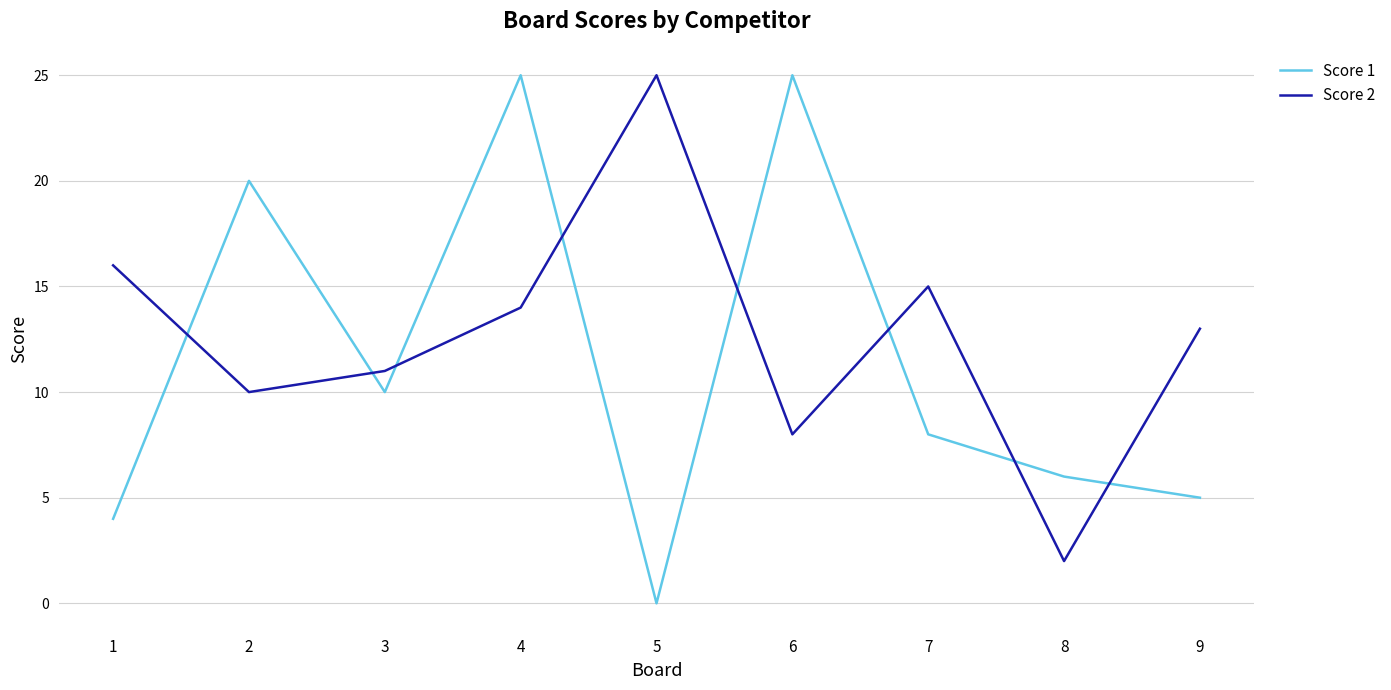

True or false: Score 2 and Score 1 intersect in this chart.

True